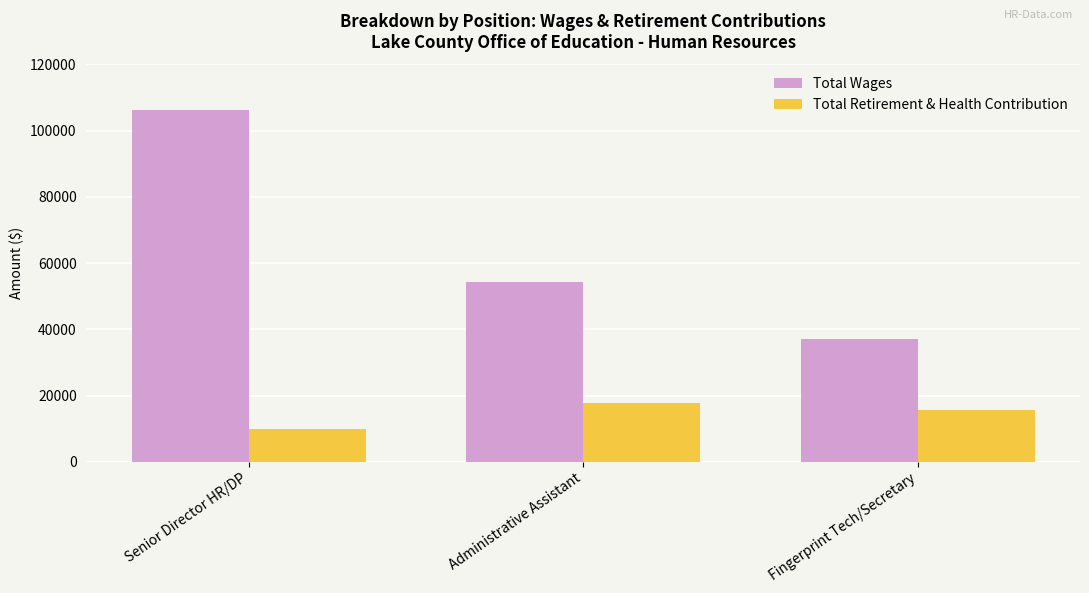

Rank the categories by Total Wages value from lowest to highest.

Fingerprint Tech/Secretary, Administrative Assistant, Senior Director HR/DP